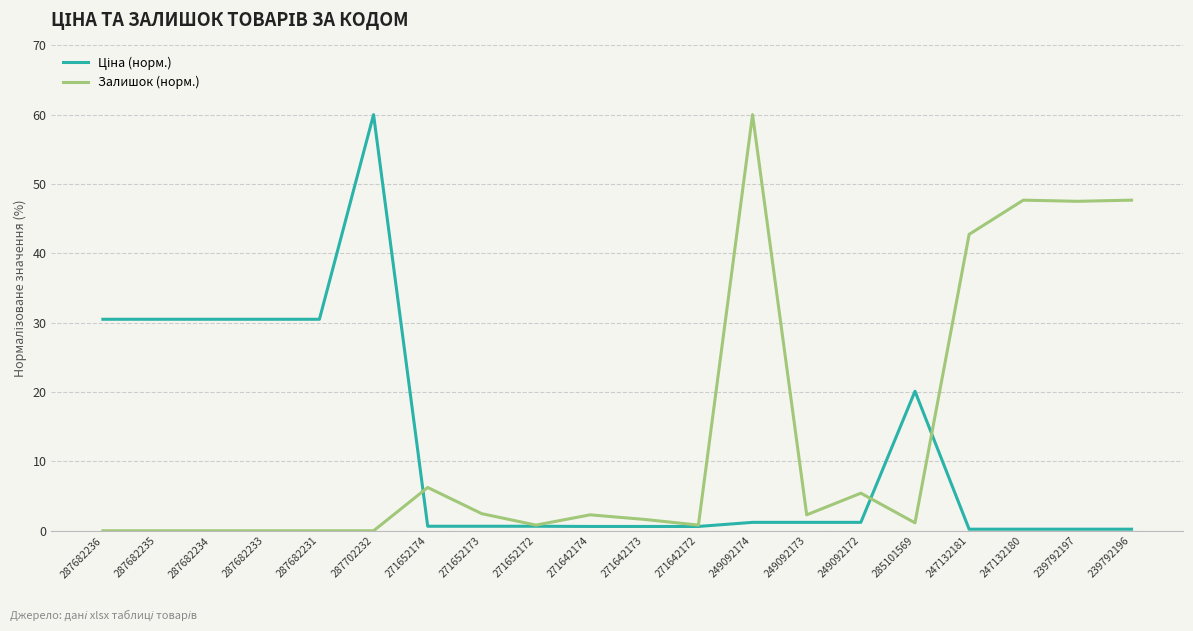

What is the difference between the Залишок (норм.) values at 239792197 and 271652173?

45.0